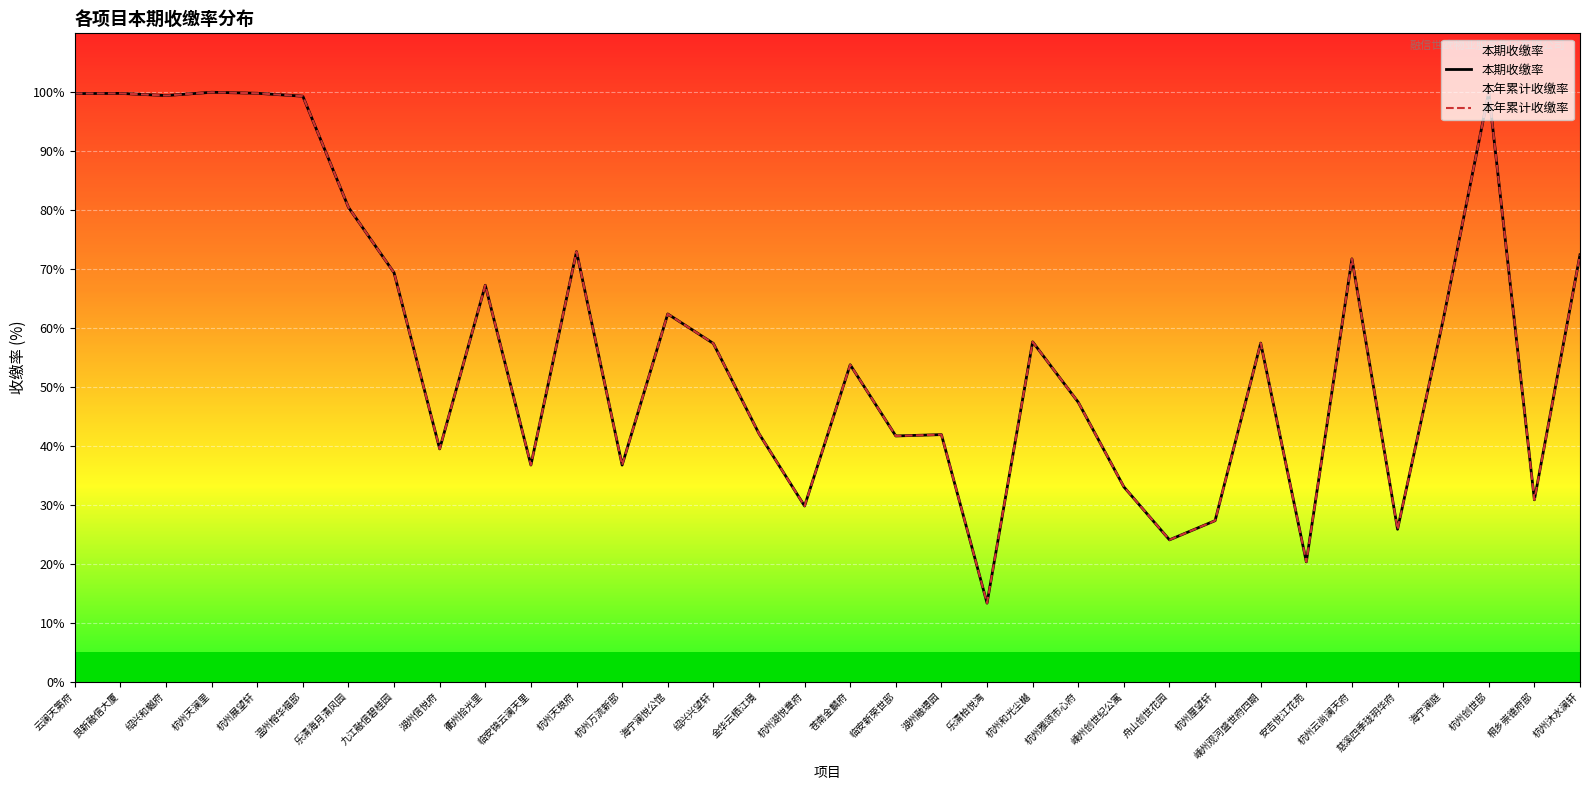

True or false: 本期收缴率 and 本年累计收缴率 cross at least once.

False